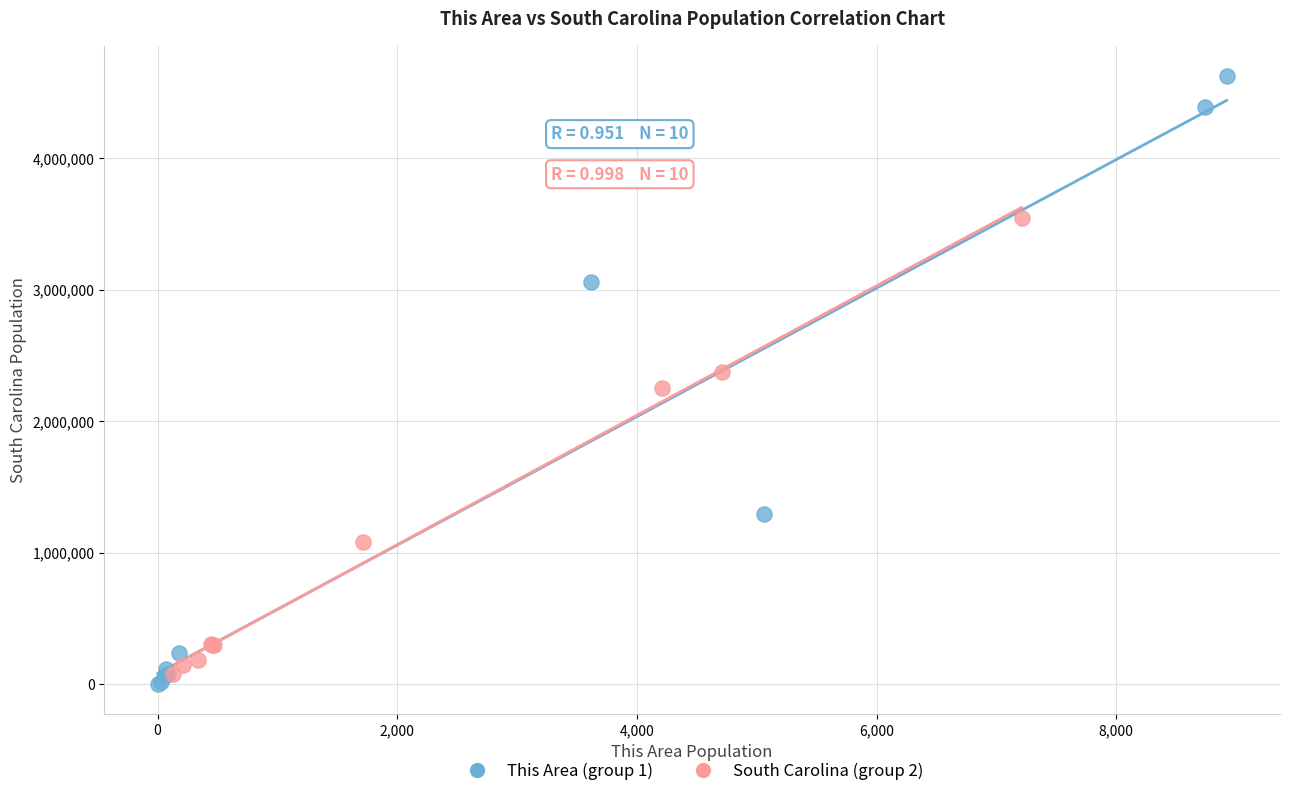

Which series has the largest Y range (max minus min)?

This Area (group 1)